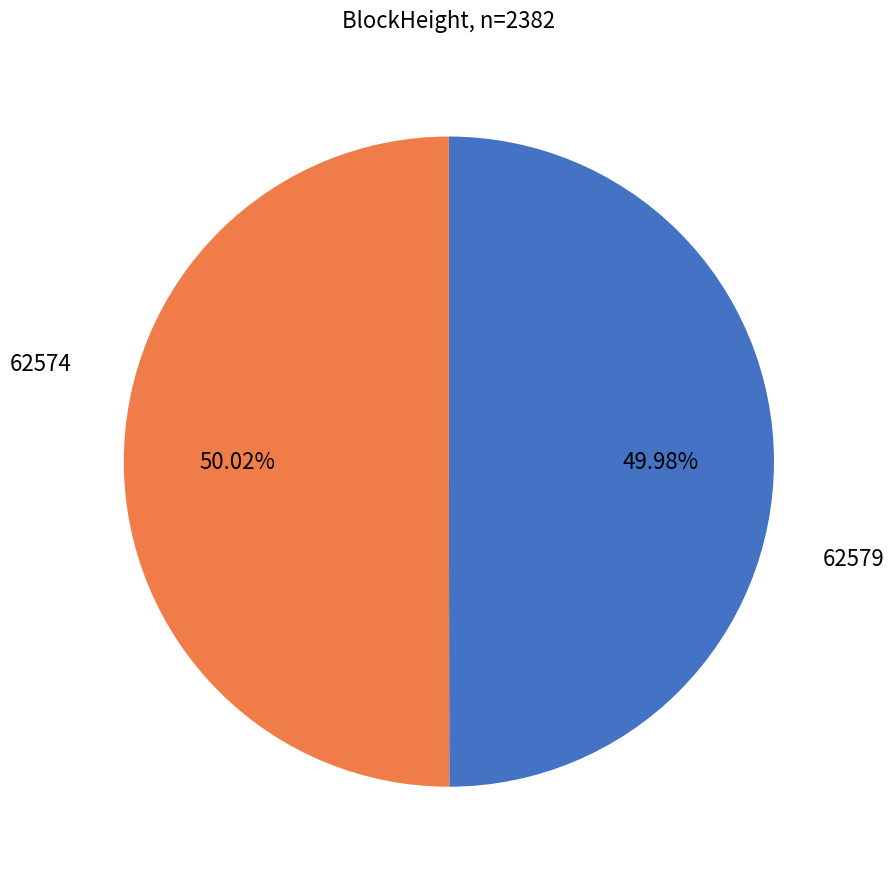

Is there a majority slice in this chart?

Yes